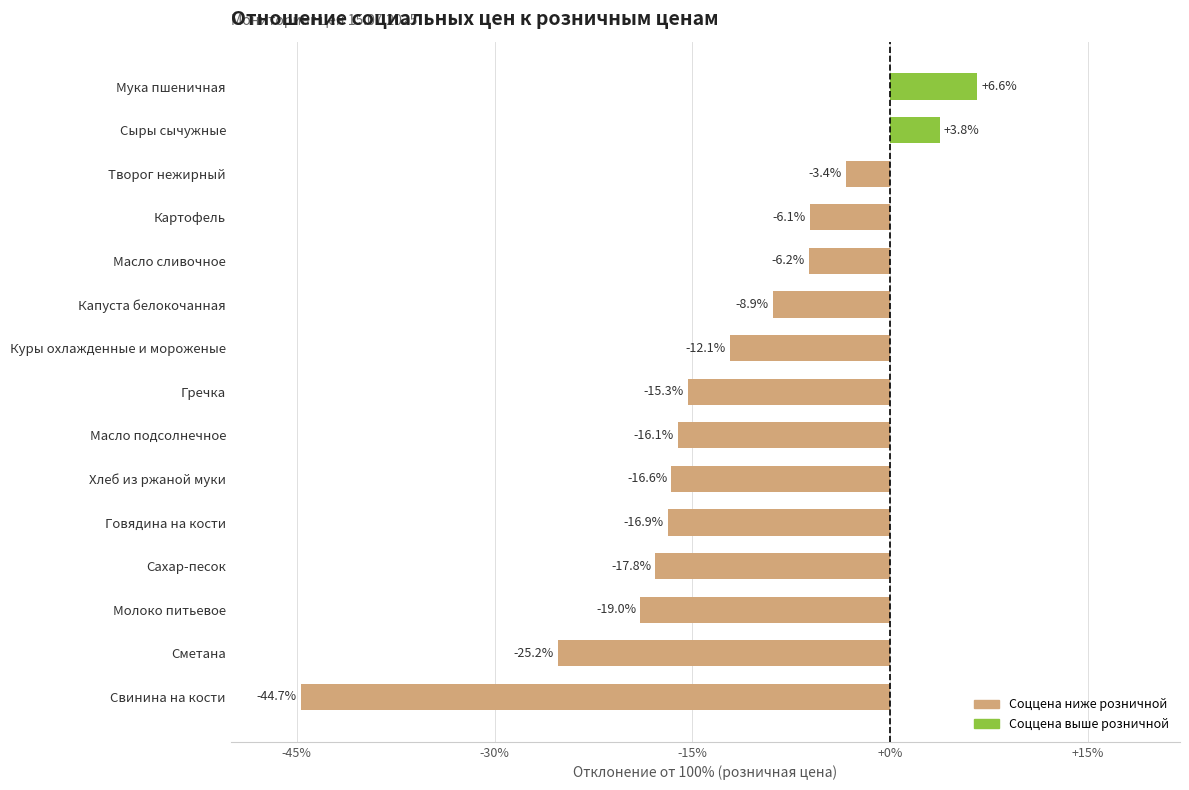

At which label is the value closest to -19?

Молоко питьевое